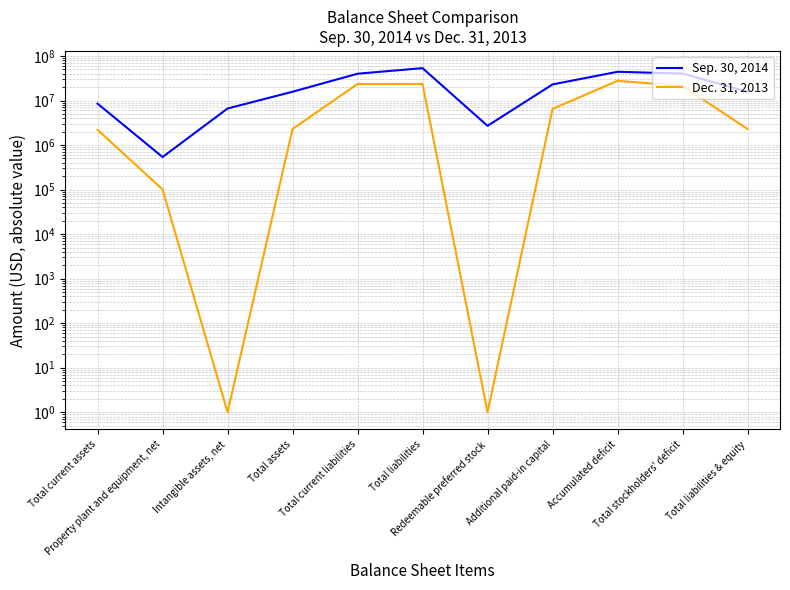

Which category has the highest value in the Dec. 31, 2013 series?

Accumulated deficit